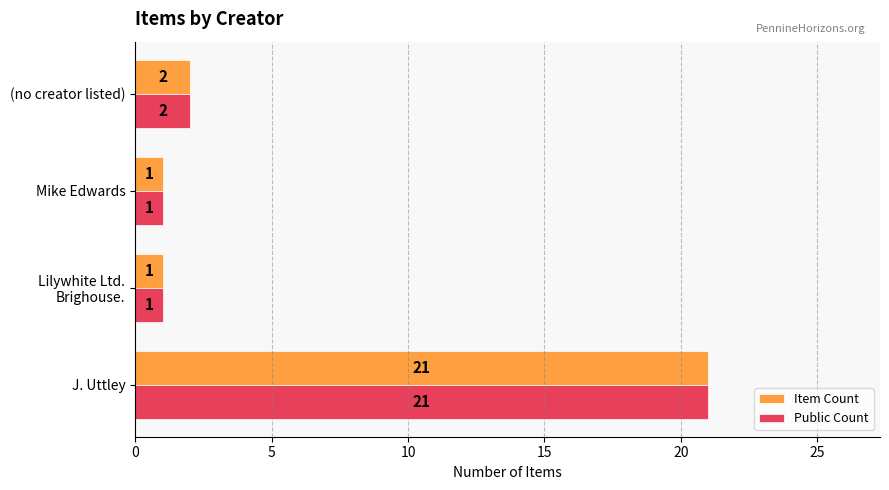

At which category is the sum across all series the highest?

J. Uttley